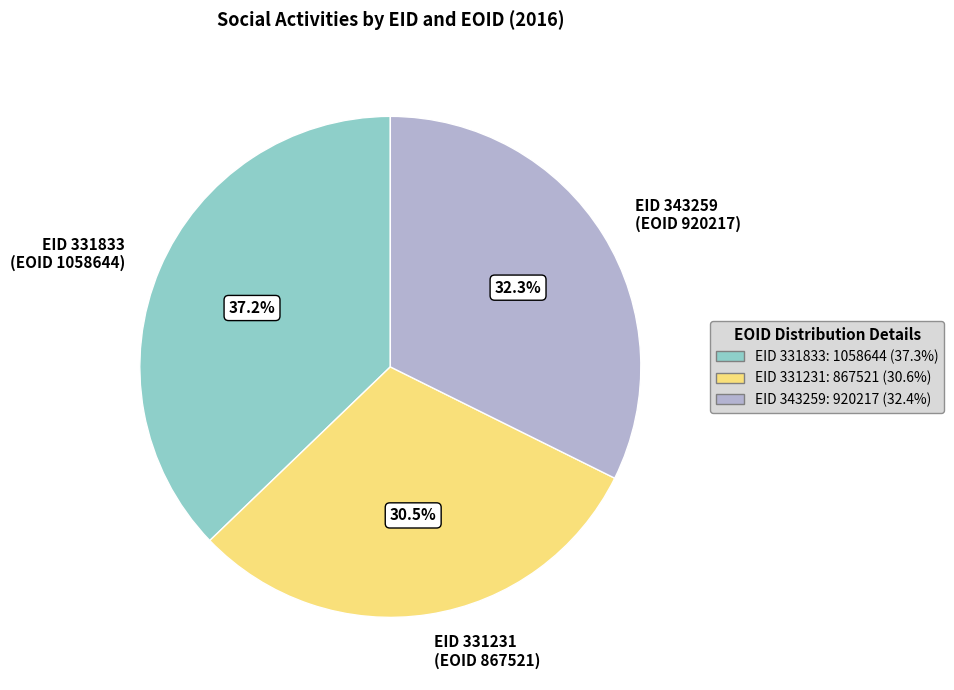

Combined, do EID 331231 (EOID 867521) and EID 343259 (EOID 920217) account for over 50%?

Yes